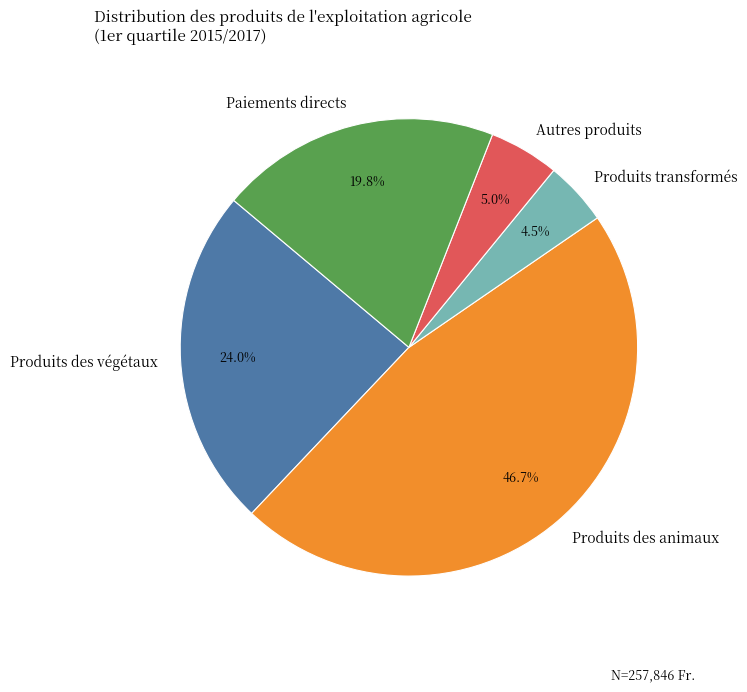

Approximately how many times larger is the value at Produits des animaux compared to Paiements directs?

2.4